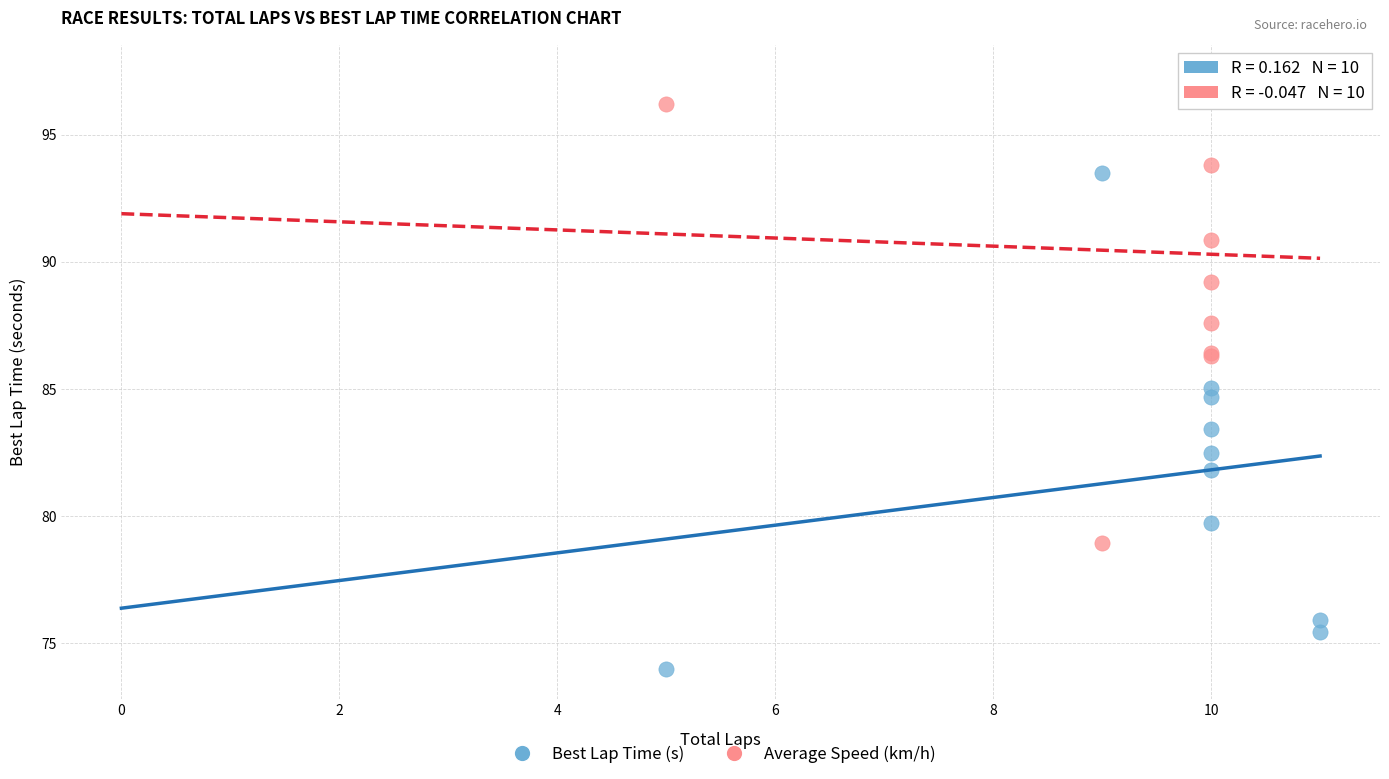

What are all the series names shown in the legend?

Best Lap Time (s), Average Speed (km/h)